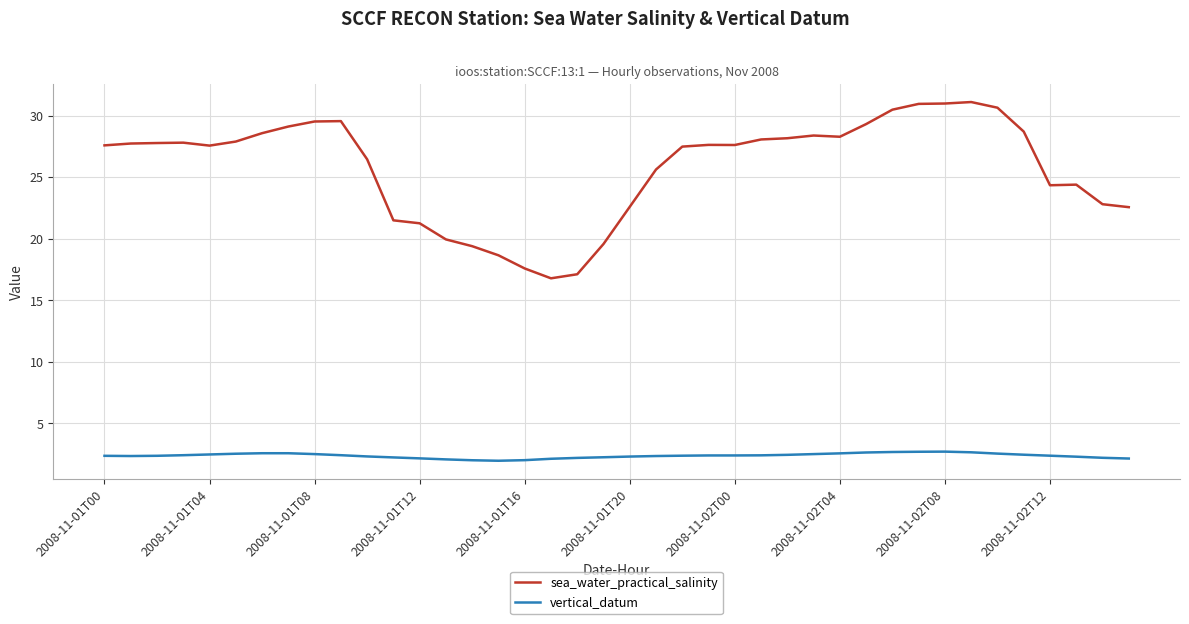

Rank the series by their maximum value, from highest to lowest.

sea_water_practical_salinity, vertical_datum